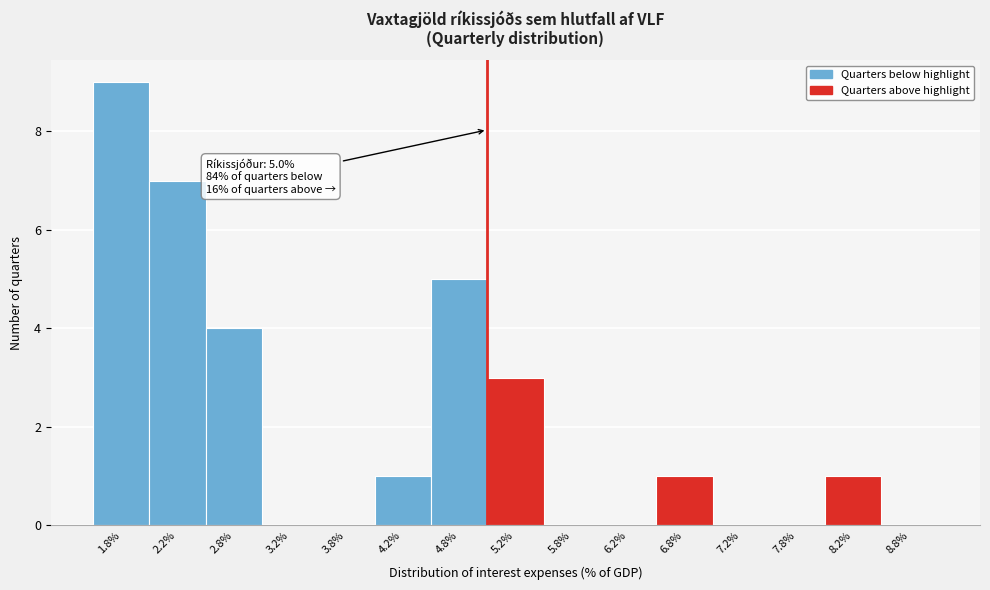

Which range on the x-axis has the tallest bar?

1.5 to 2.0